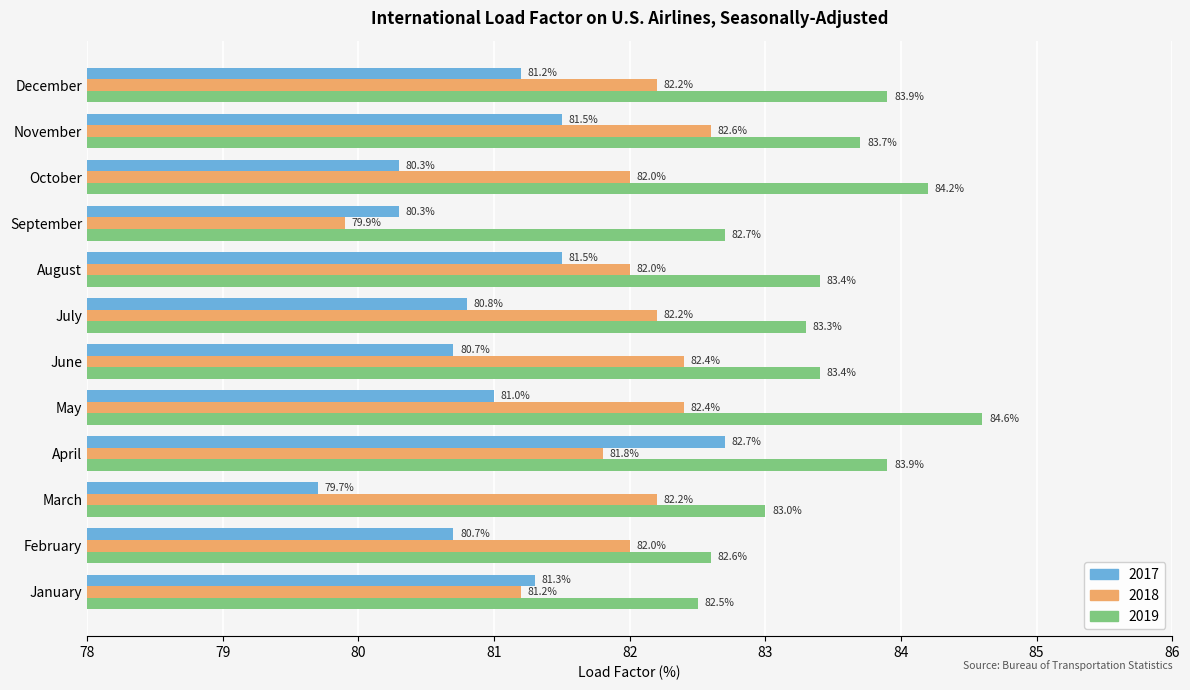

Read the 2017 value at October.

80.3